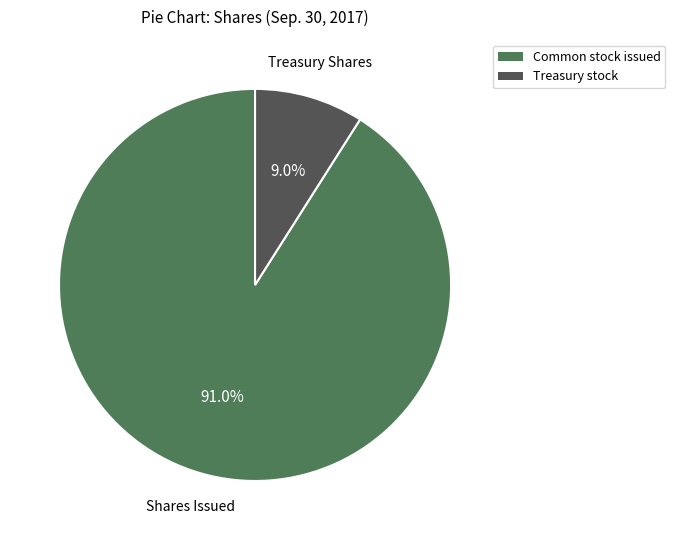

Does any single category account for the majority?

Yes